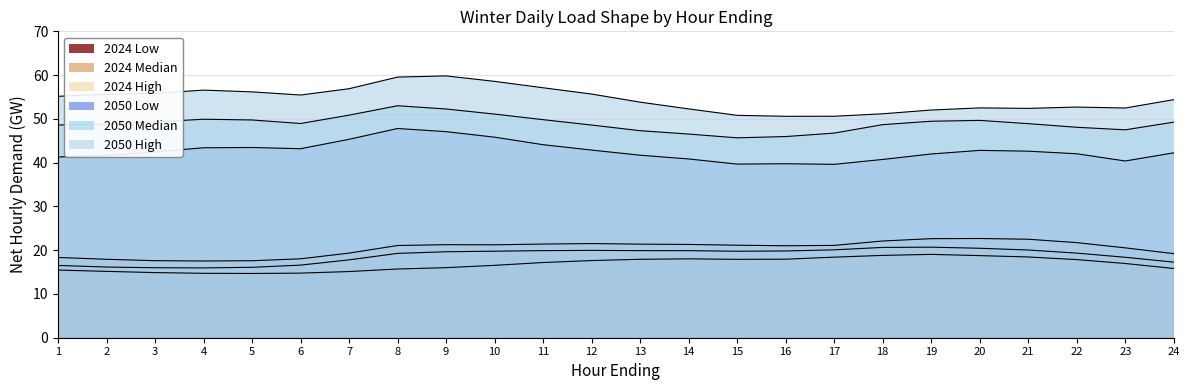

The value of 2024 Low at 1 is 15.5. True or false?

True